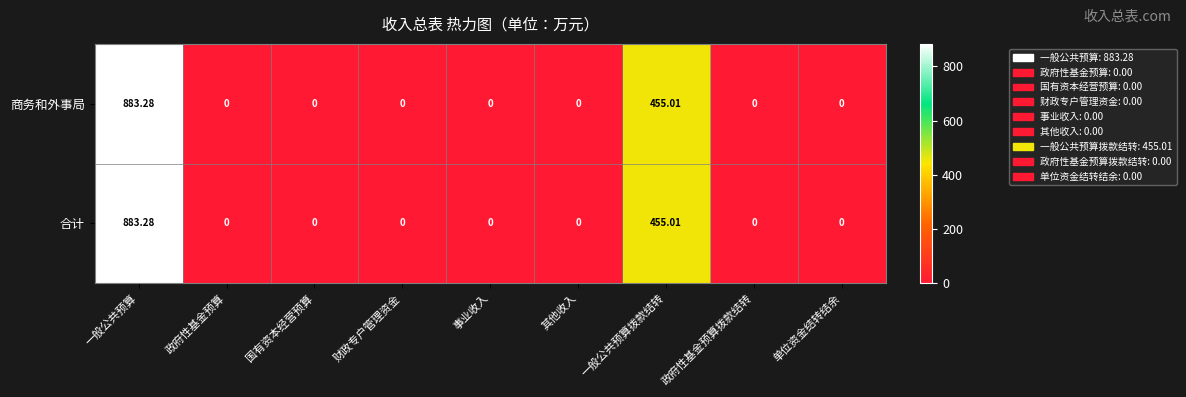

Is the value of 合计 at 一般公共预算 greater than the value of 商务和外事局 at 政府性基金预算?

Yes